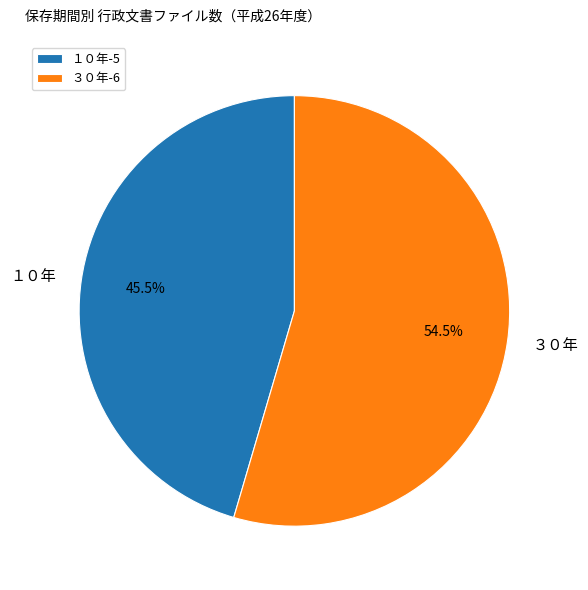

Is it true that １０年 is 52% of the pie?

False